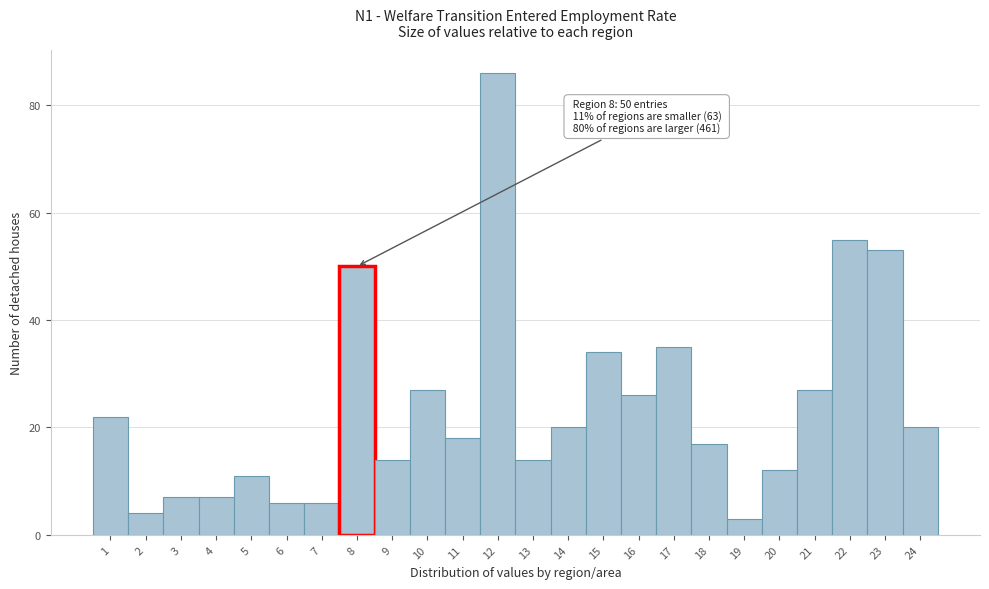

Which range on the x-axis has the tallest bar?

11.5 to 12.5